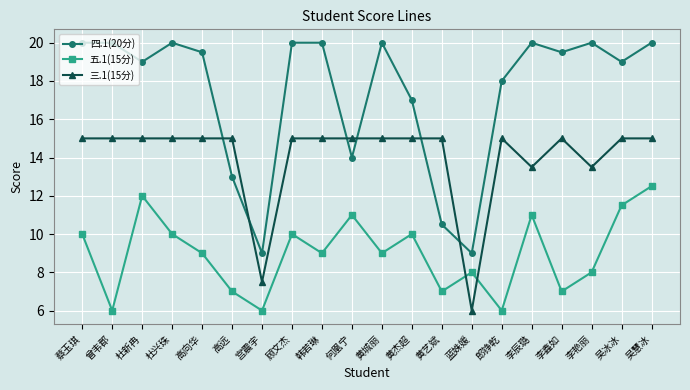

Rank the series by their average value, from highest to lowest.

四.1(20分), 三.1(15分), 五.1(15分)